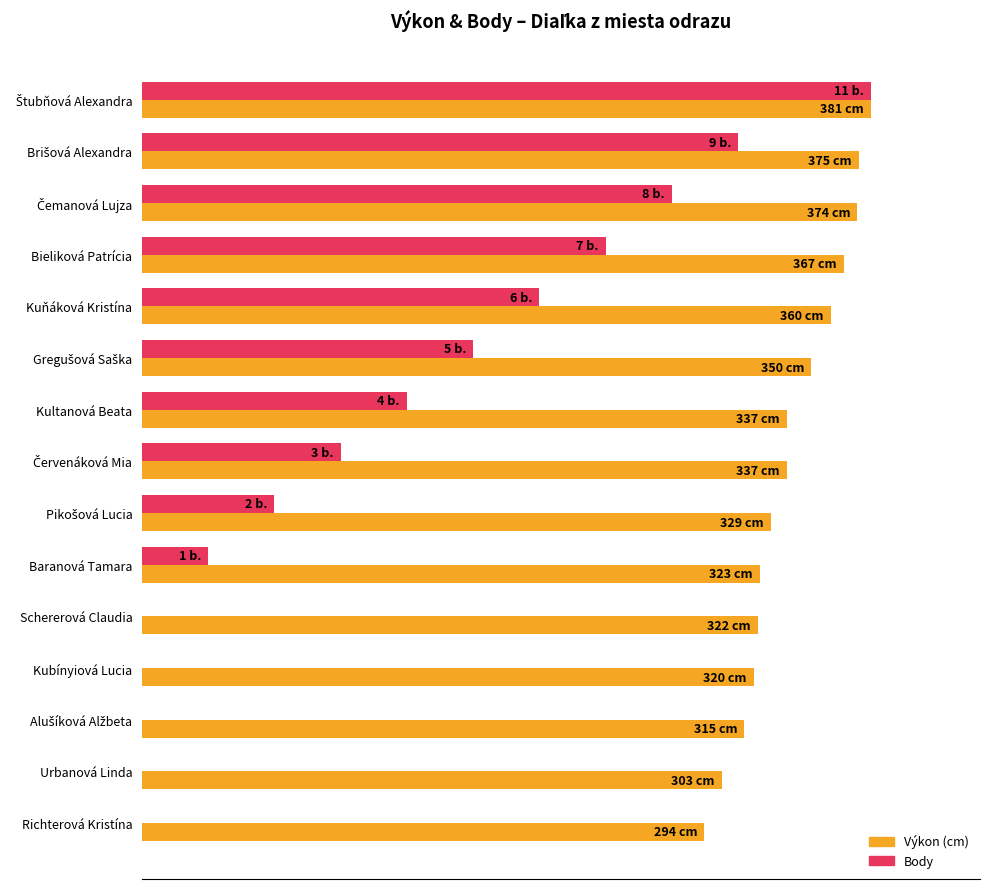

Are the bars horizontal?

Yes